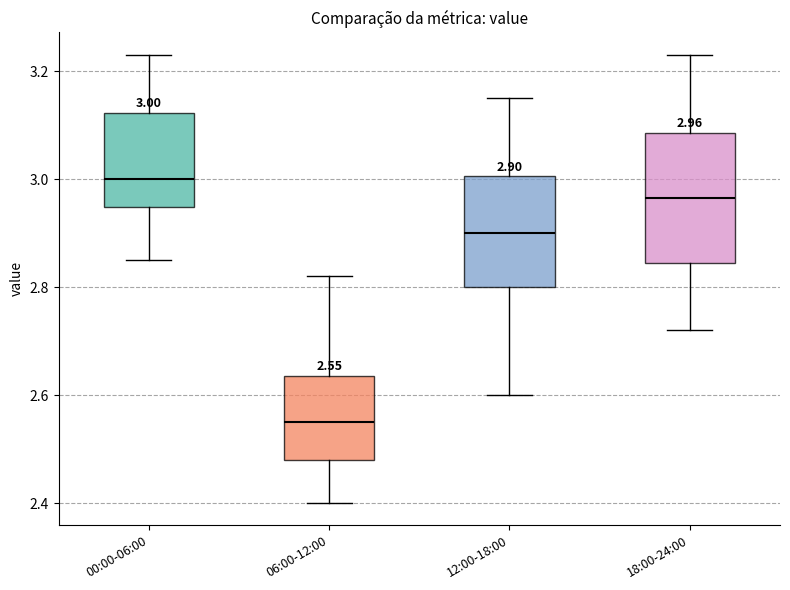

Which box is the tallest, from its lower edge to its upper edge?

18:00-24:00